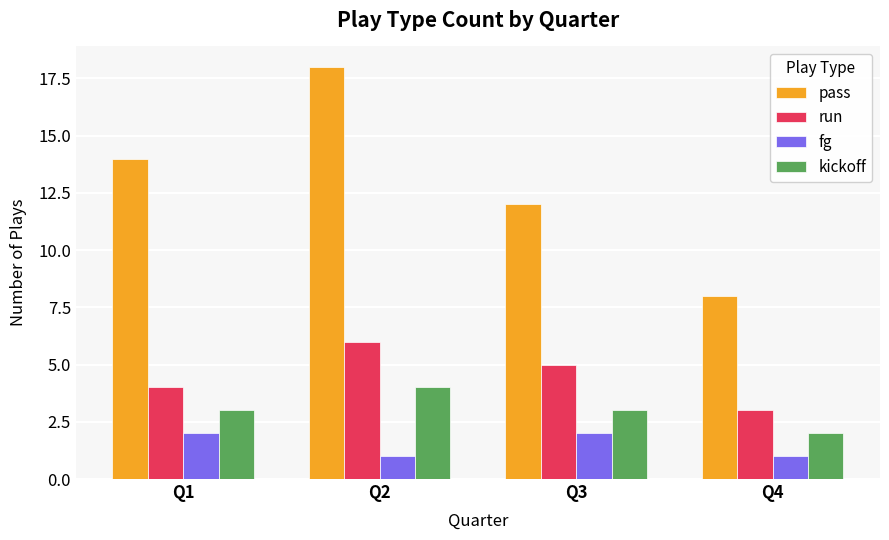

What is the value of the pass bar at the 2nd from the left?

18